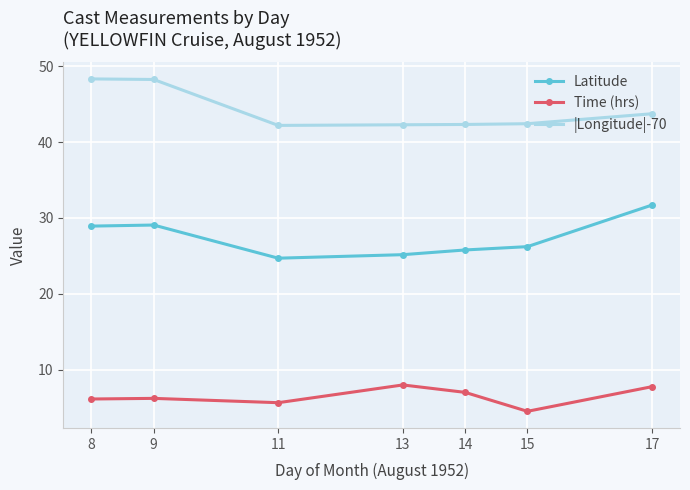

Count the Time (hrs) values in the range 5 to 7.

4